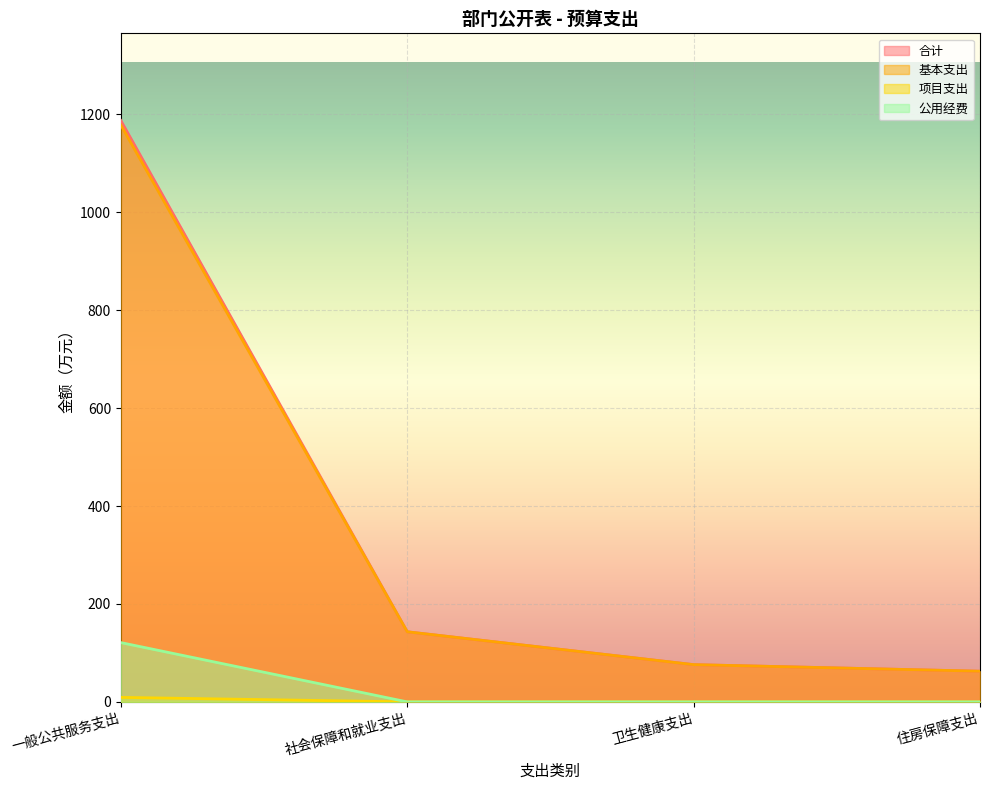

How many data points in 基本支出 are above 143?

2